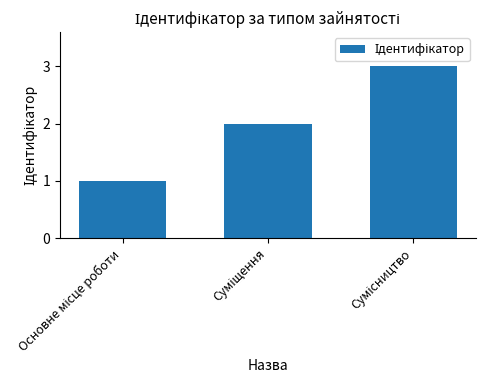

What is the greatest value displayed?

3